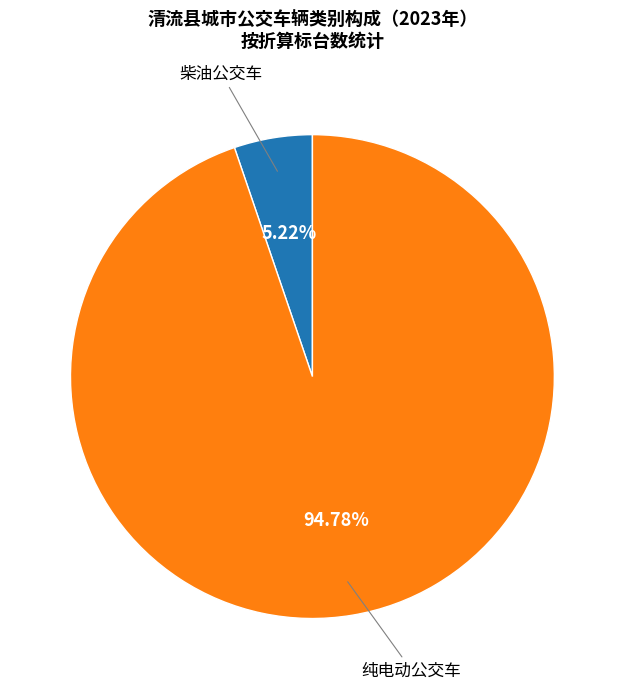

To the nearest percent, what is the combined percentage of 柴油公交车 and 纯电动公交车?

100%